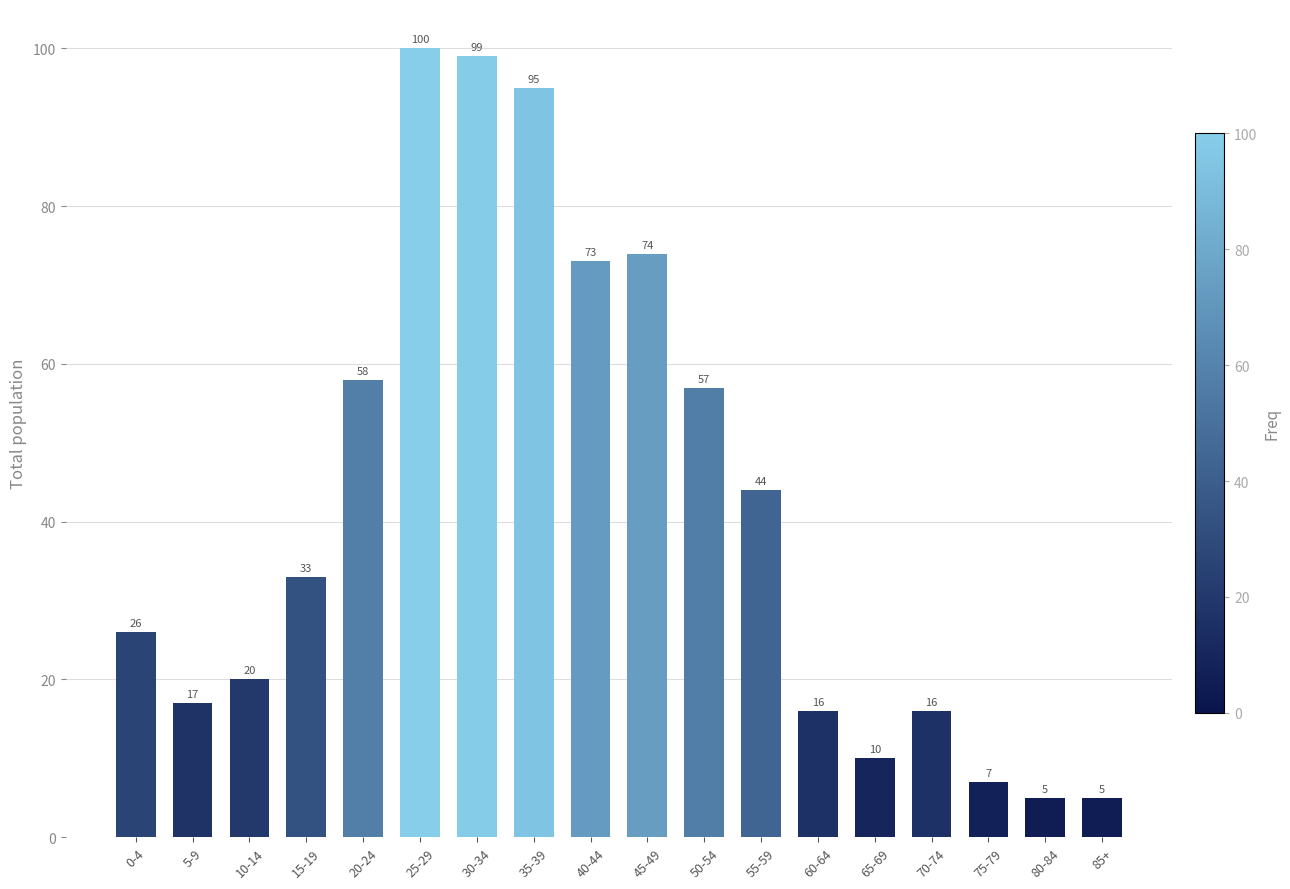

Is it true that the value at 45-49 is 101?

False